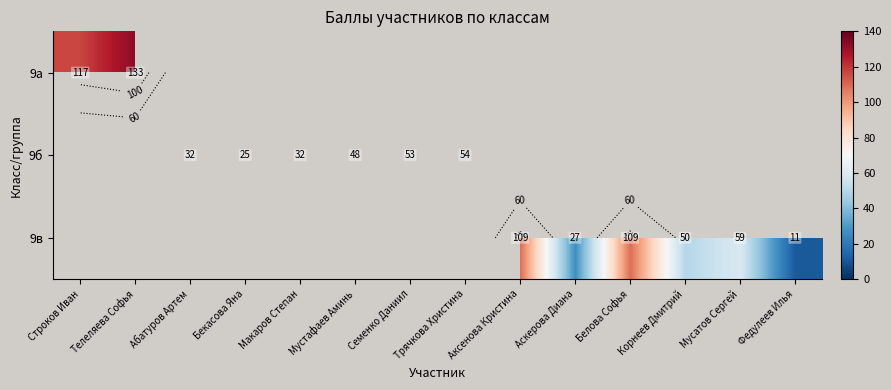

List the labels in order of 9в value, largest first.

Строков Иван, Телеляева Софья, Абатуров Артем, Бекасова Яна, Макаров Степан, Мустафаев Аминь, Семенко Даниил, Трячкова Христина, Аксенова Кристина, Белова Софья, Мусатов Сергей, Корнеев Дмитрий, Аскерова Диана, Федулеев Илья